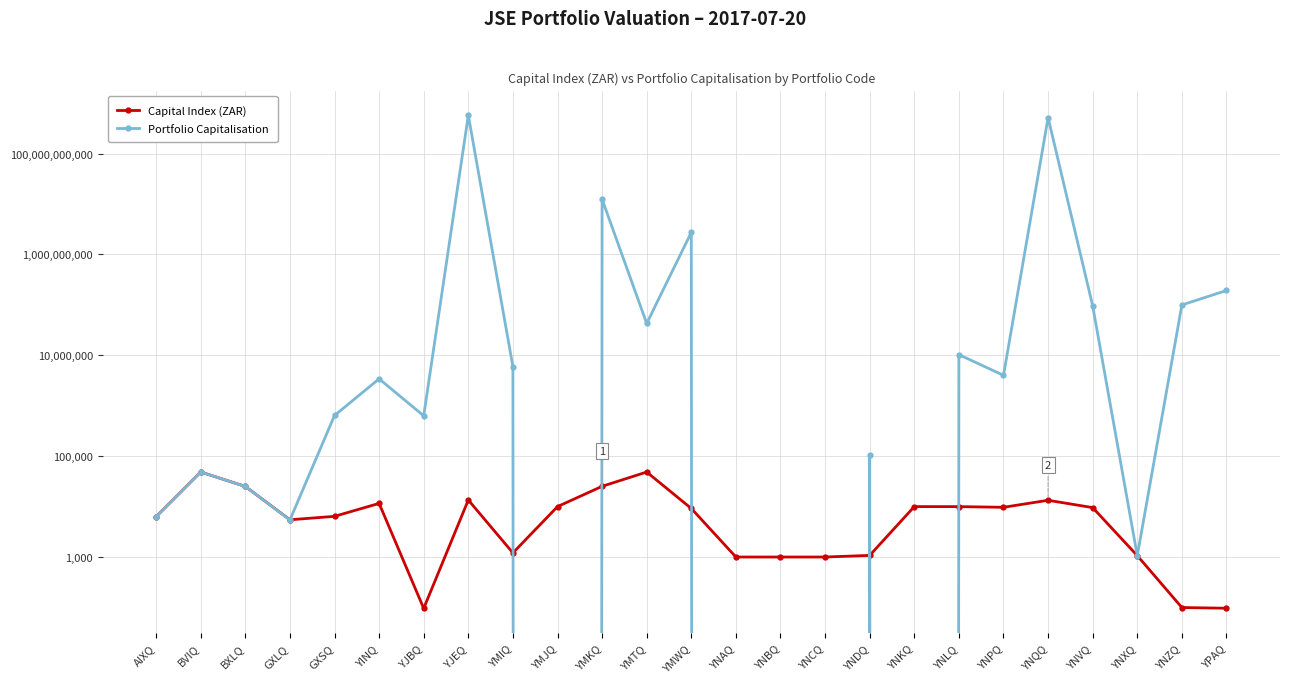

At which category is the sum across all series the highest?

YJEQ